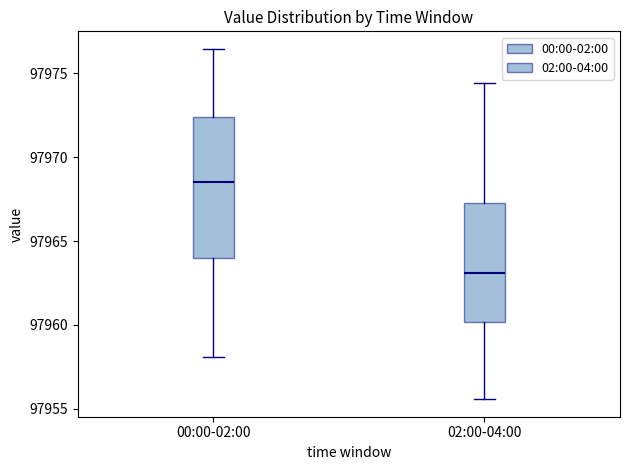

Reading left to right, transcribe this box plot: for each box, give where its median line is, the range the box spans, and where its two whiskers end, as read against the y-axis. The values are not printed on the chart, so give them approximately, as read against the axis.

00:00-02:00: median 97968.5, box 97964.0 to 97972.5, whiskers 97958.0 to 97976.5
02:00-04:00: median 97963.0, box 97960.0 to 97967.5, whiskers 97955.5 to 97974.5